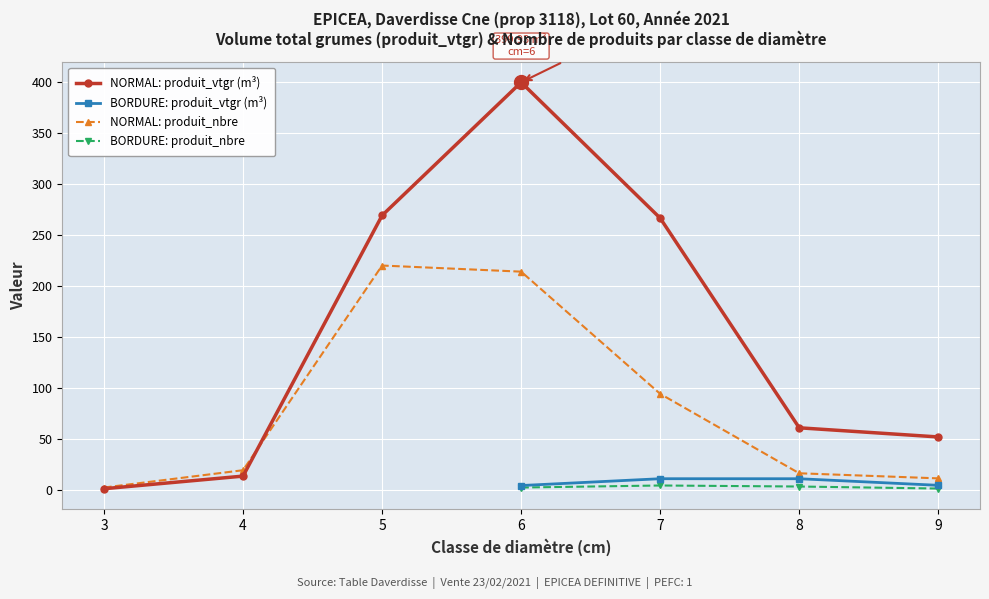

How many interior local peaks does the NORMAL: produit_nbre series have?

1